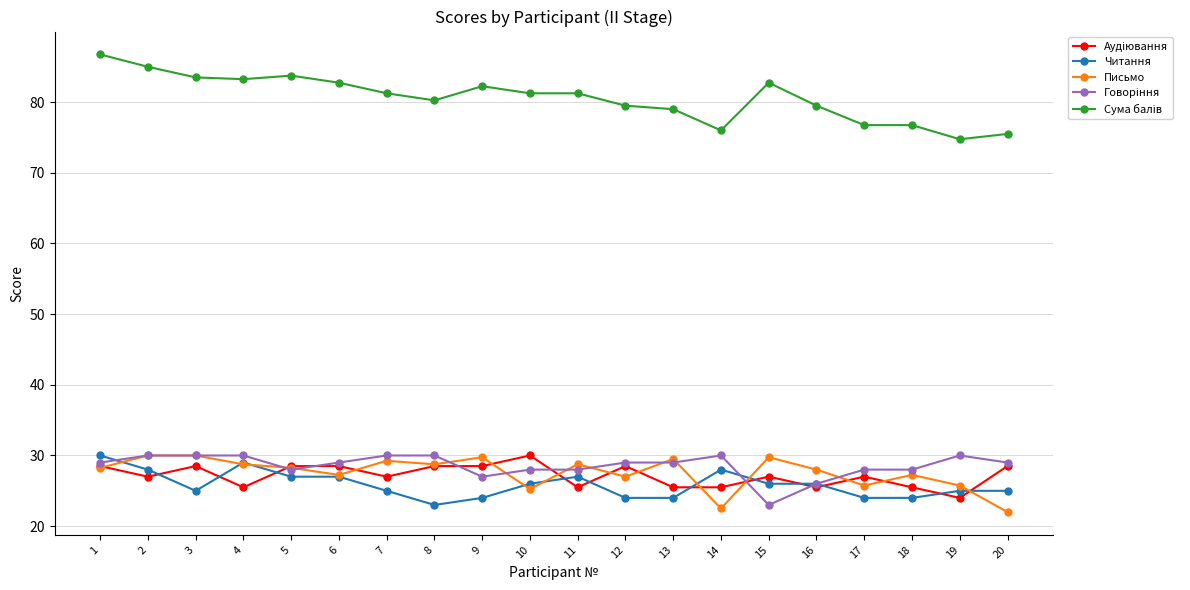

Count the Читання values in the range 24 to 27.

15